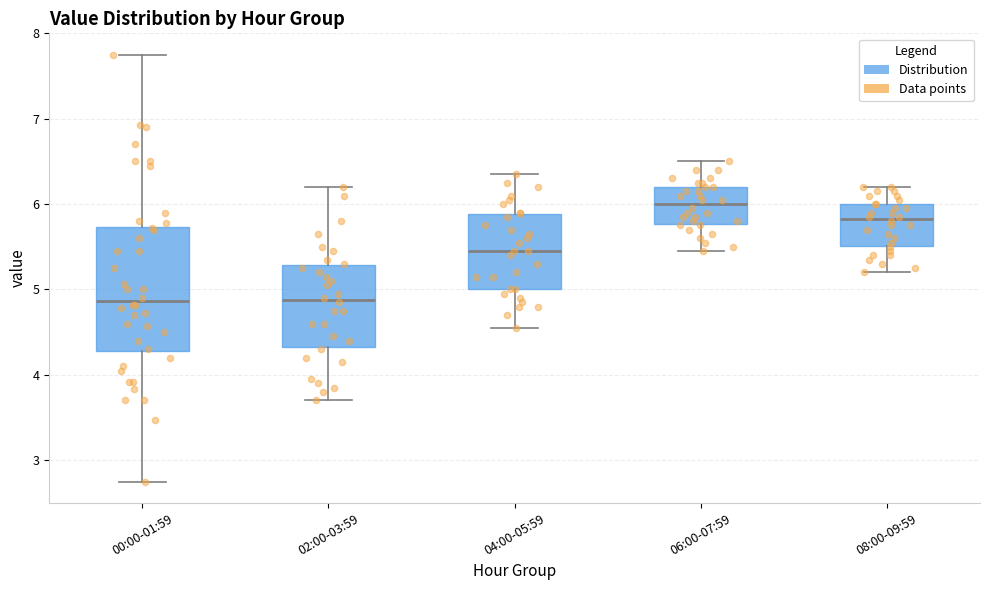

Reading left to right, transcribe this box plot: for each box, give where its median line is, the range the box spans, and where its two whiskers end, as read against the y-axis. The values are not printed on the chart, so give them approximately, as read against the axis.

00:00-01:59: median 4.9, box 4.3 to 5.7, whiskers 2.8 to 7.8
02:00-03:59: median 4.9, box 4.3 to 5.3, whiskers 3.7 to 6.2
04:00-05:59: median 5.5, box 5.0 to 5.9, whiskers 4.6 to 6.4
06:00-07:59: median 6.0, box 5.8 to 6.2, whiskers 5.5 to 6.5
08:00-09:59: median 5.8, box 5.5 to 6.0, whiskers 5.2 to 6.2